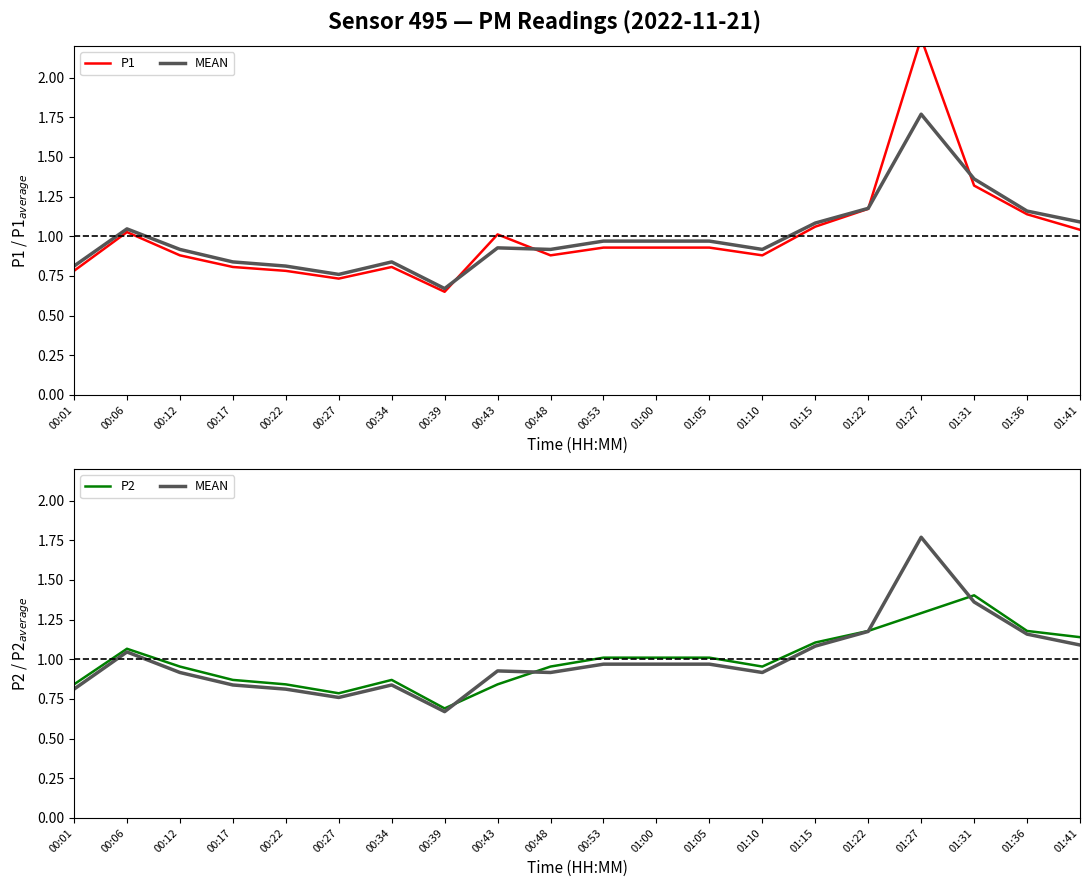

Is the value of MEAN at 01:05 greater than the value of P2 at 00:27?

Yes